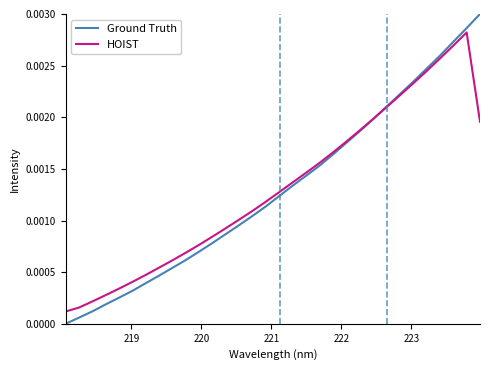

How many lines are shown in the chart?

2